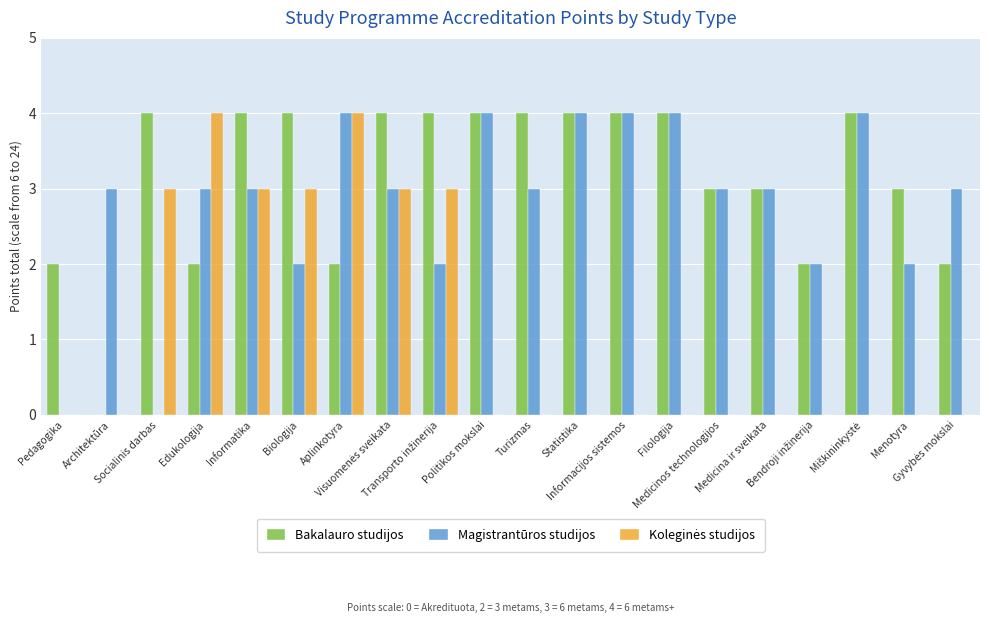

Which series has the largest total across all categories?

Bakalauro studijos